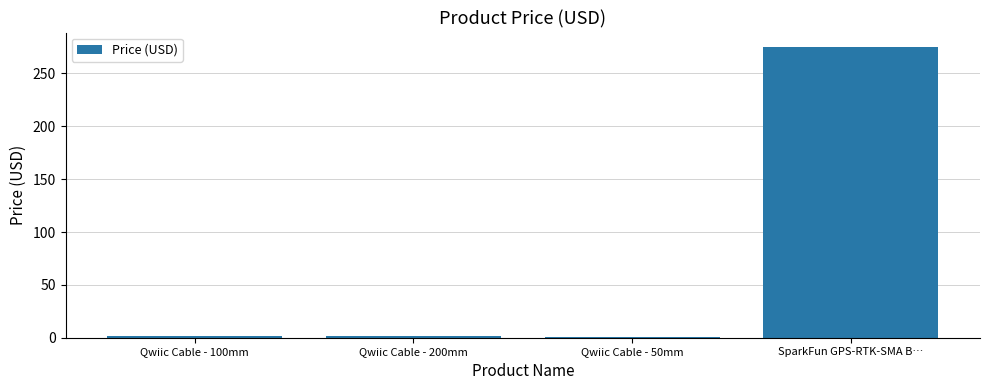

The chart shows a value of 1.5 at Qwiic Cable - 200mm. True or false?

True